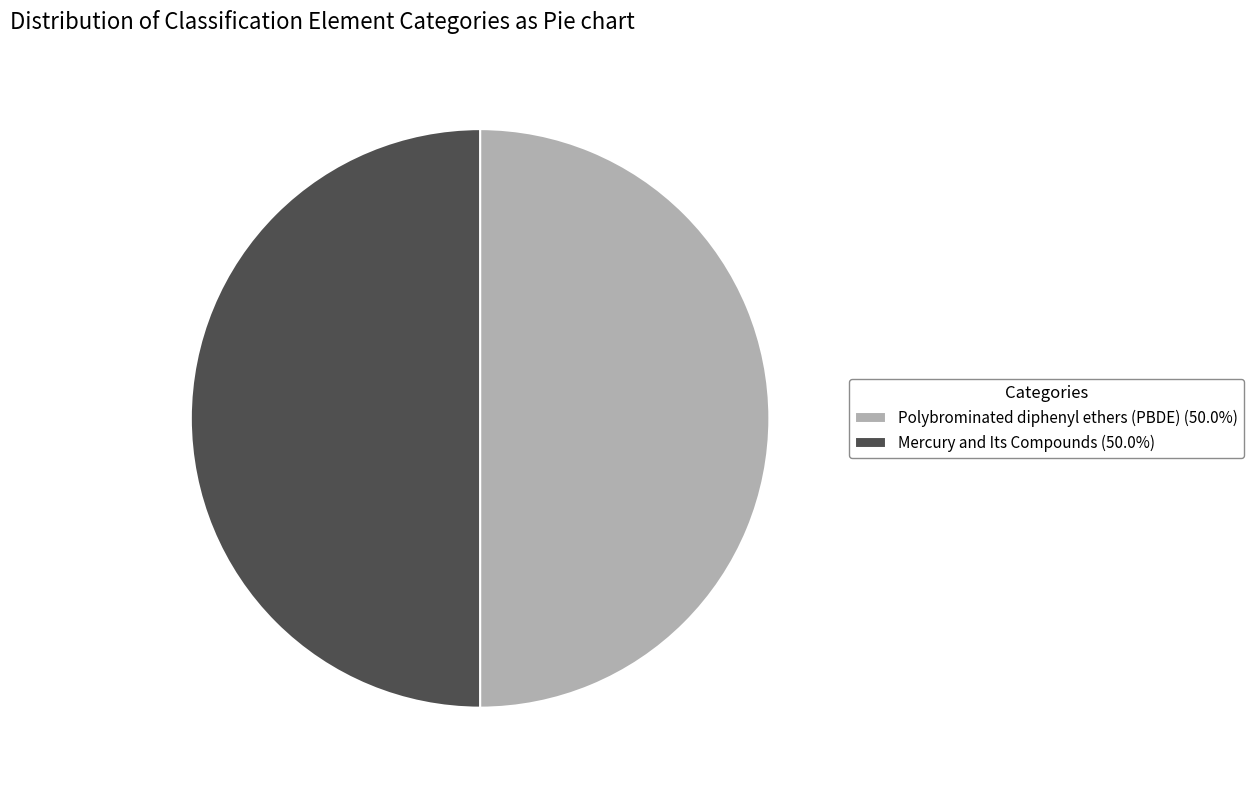

The Polybrominated diphenyl ethers (PBDE) slice represents 50% of the pie. True or false?

True